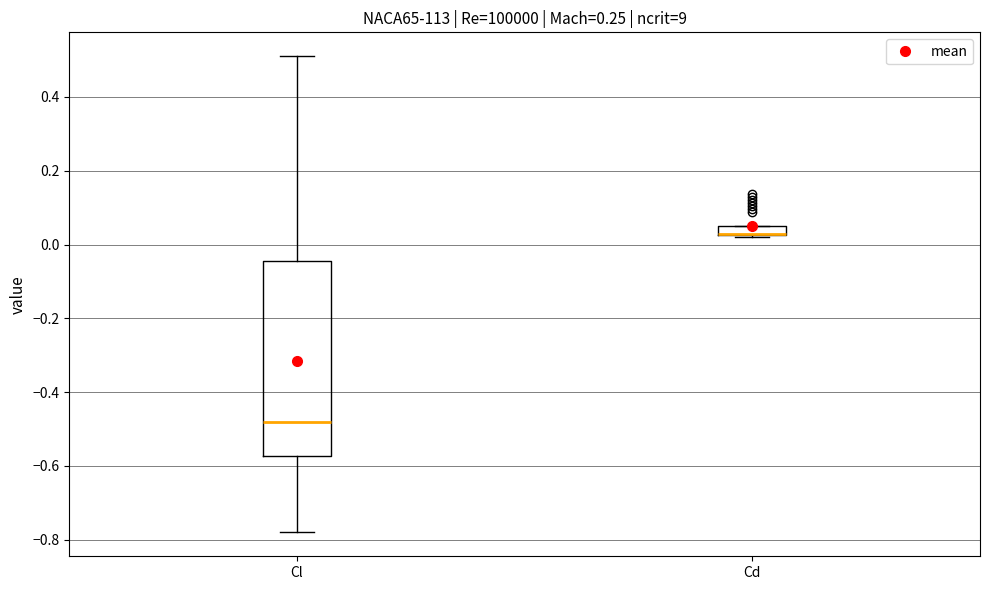

Comparing the boxes themselves (not the whiskers), which one is the tallest?

Cl